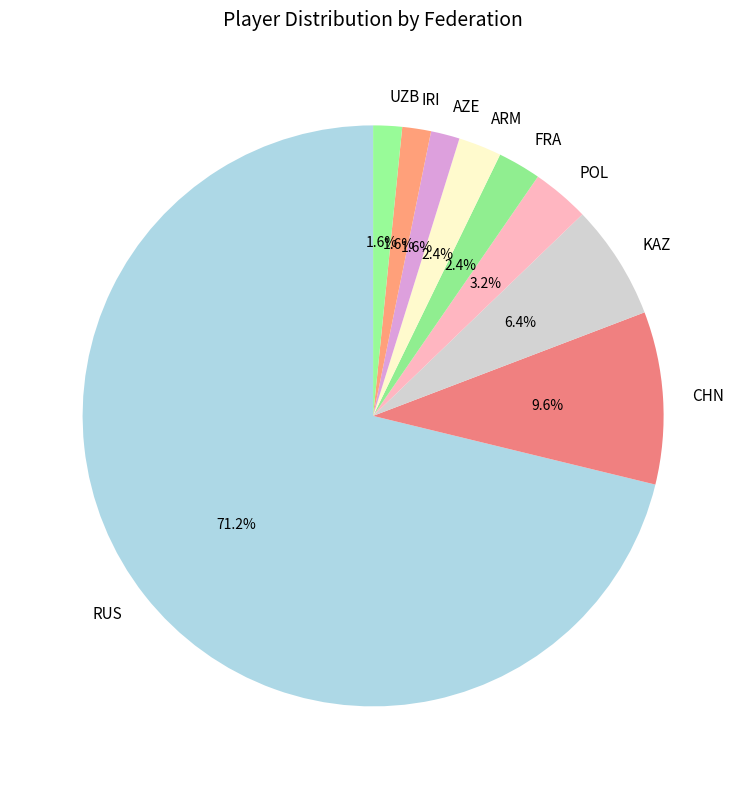

How much of the chart is everything except POL?

96.8%